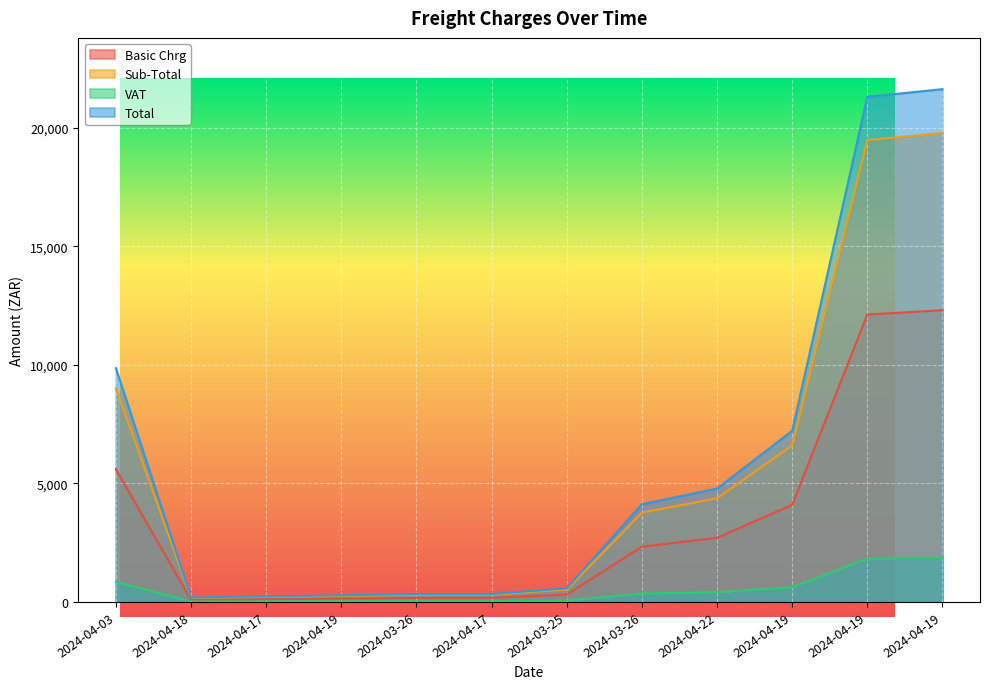

How many data points in VAT are above 353?

6